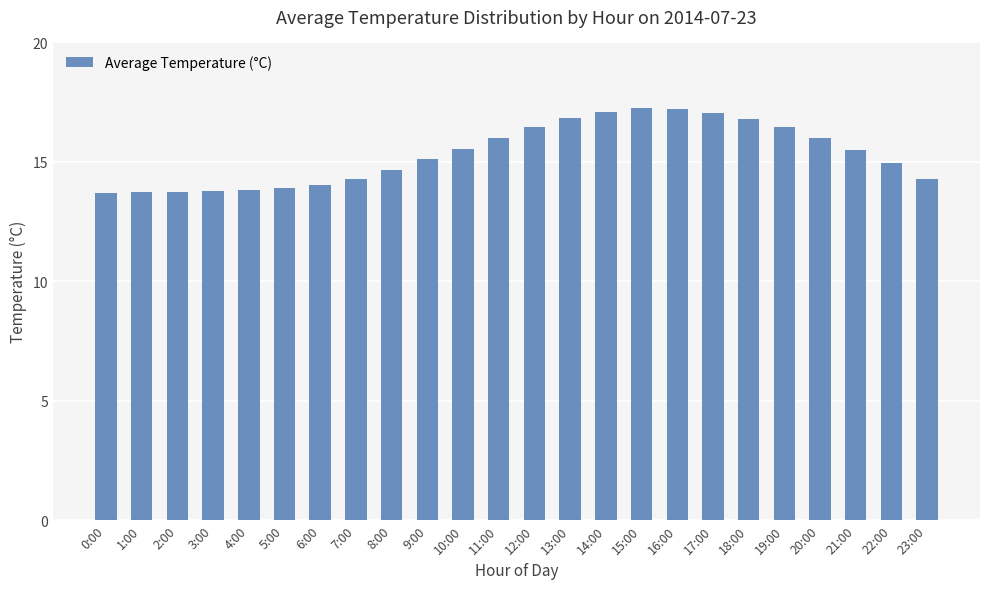

What is the smallest value displayed?

13.7